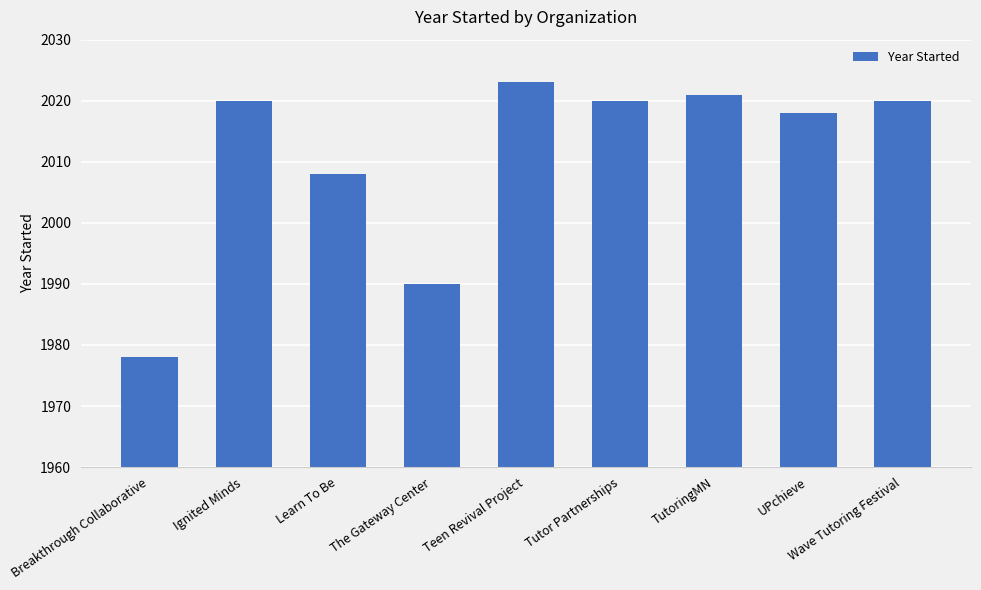

Reading left to right, list all the values displayed in this chart.

Breakthrough Collaborative=1978	Ignited Minds=2020	Learn To Be=2008	The Gateway Center=1990	Teen Revival Project=2023	Tutor Partnerships=2020	TutoringMN=2021	UPchieve=2018	Wave Tutoring Festival=2020